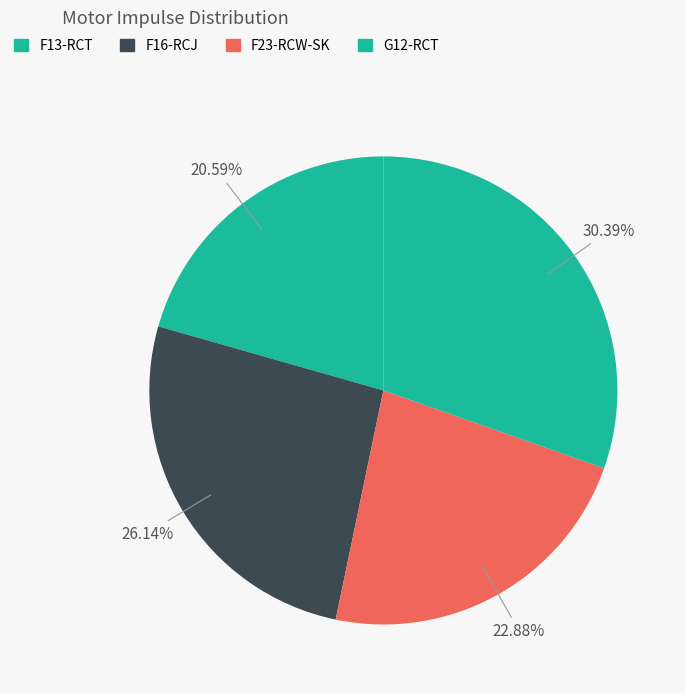

To the nearest percent, what is the average slice percentage?

25%